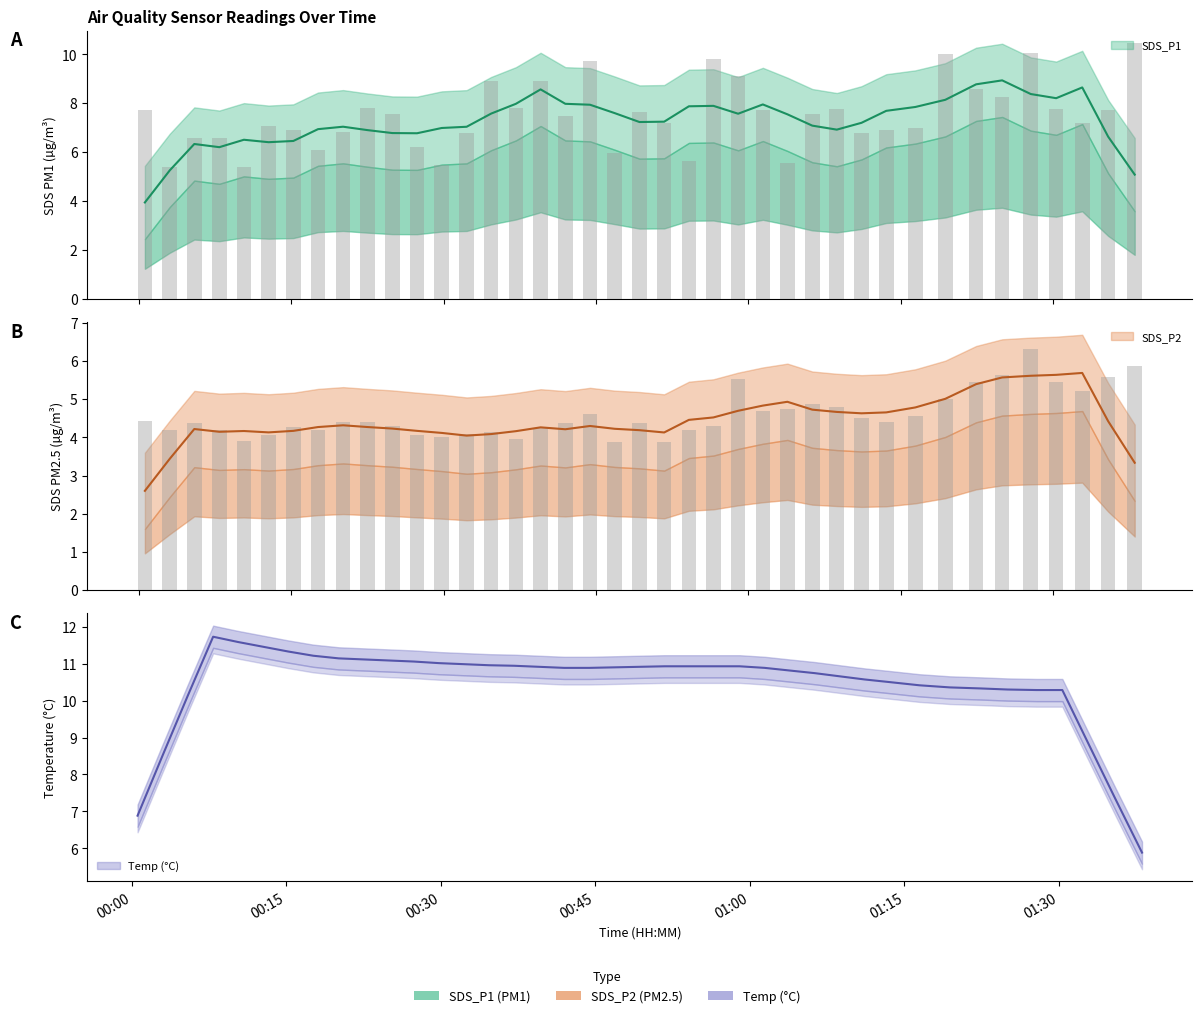

Which category has the highest value in the SDS_P2 series?

2022/08/06 01:27:49